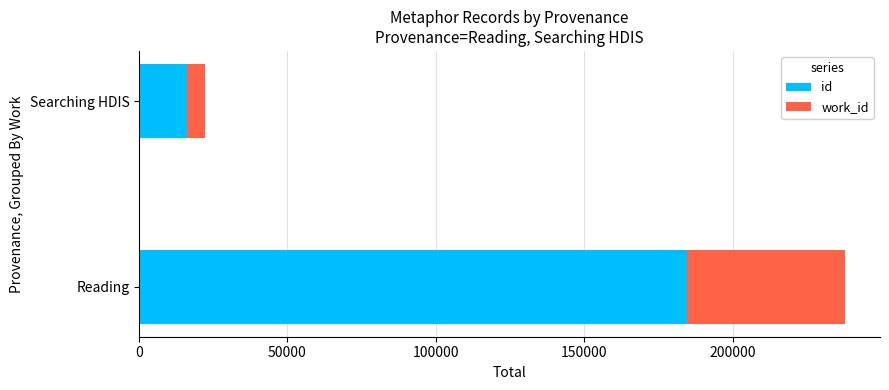

What is the approximate value of id at Reading?

184478